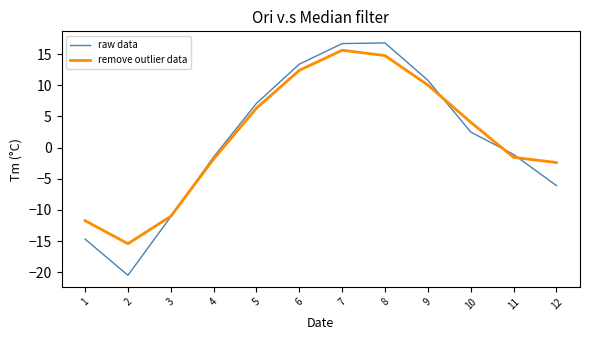

The value of raw data at 12 is -9.9. True or false?

False